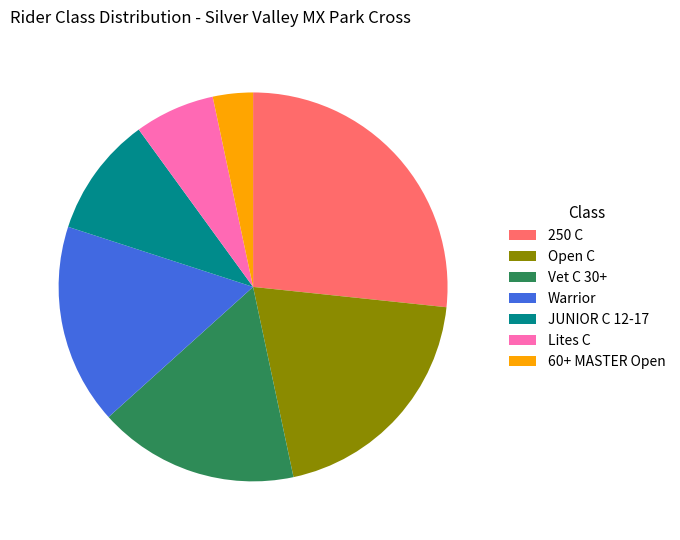

Between Warrior and 250 C, which is larger?

250 C